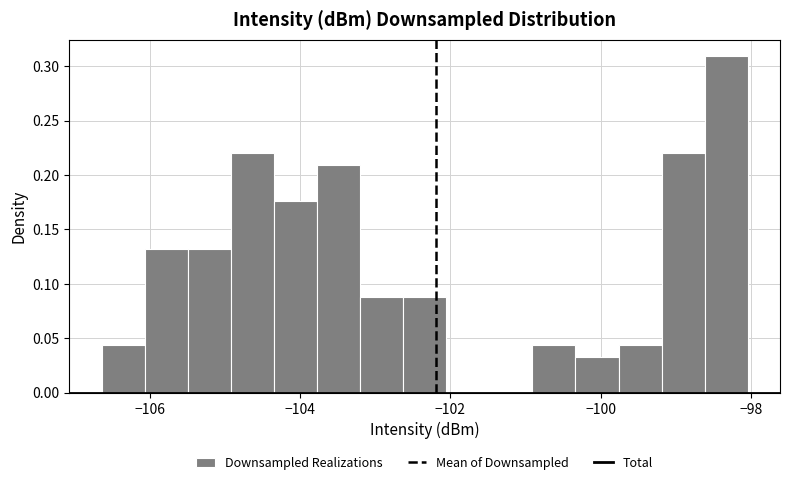

Around what value on the x-axis is the tallest bar? Give the approximate position of its centre, as read against the axis.

-98.4